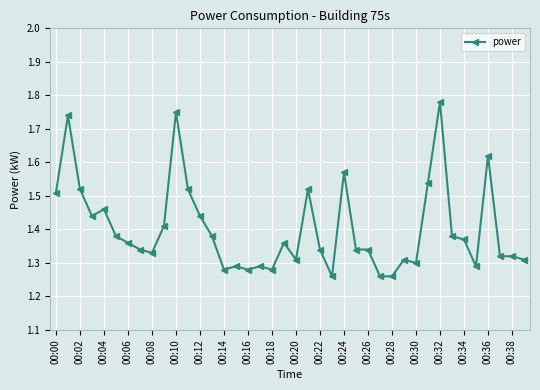

What is the difference between the second highest and minimum values?

0.5